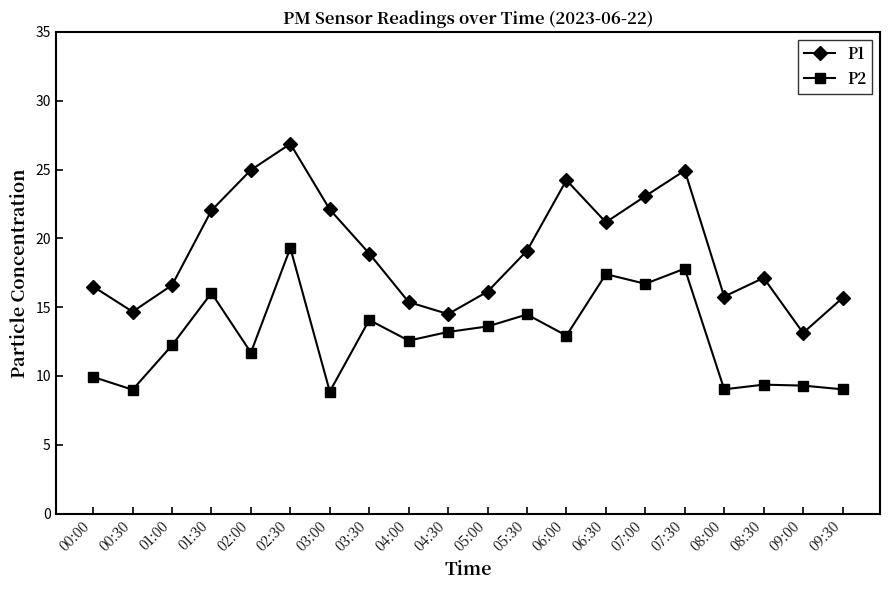

True or false: P2 and P1 intersect in this chart.

False